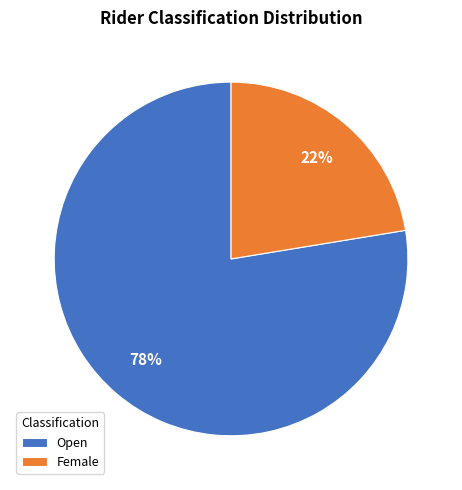

What percentage is the Female slice, to the nearest percent?

22%